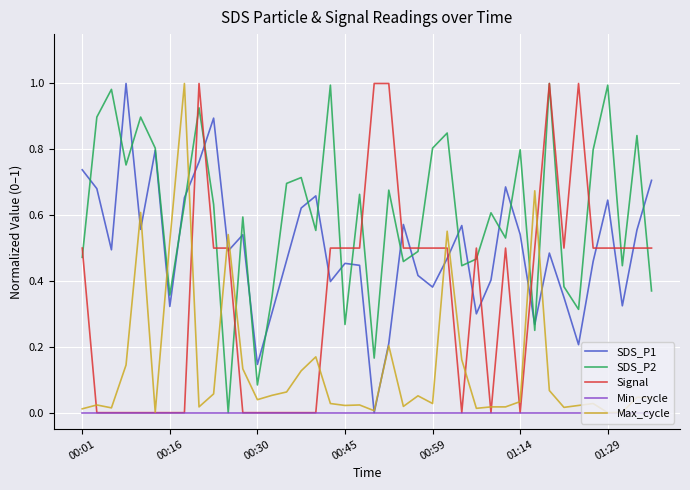

Which series has the largest total across all categories?

SDS_P2